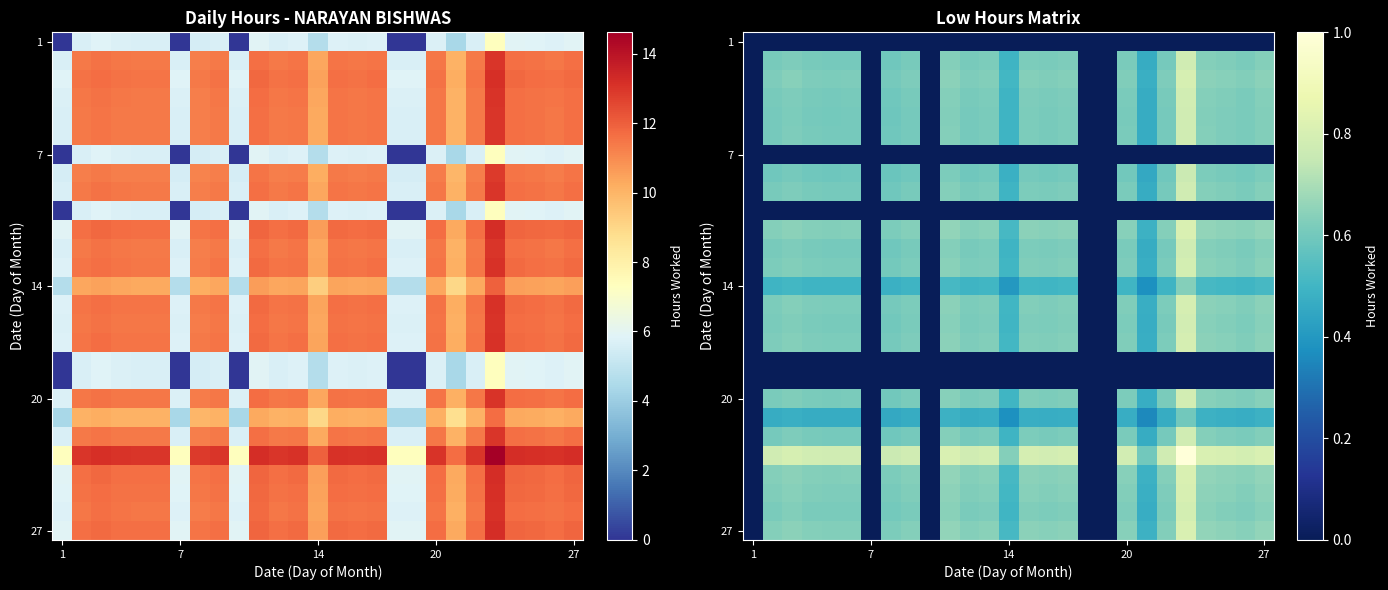

What is the total value across all series at 21?

13.4